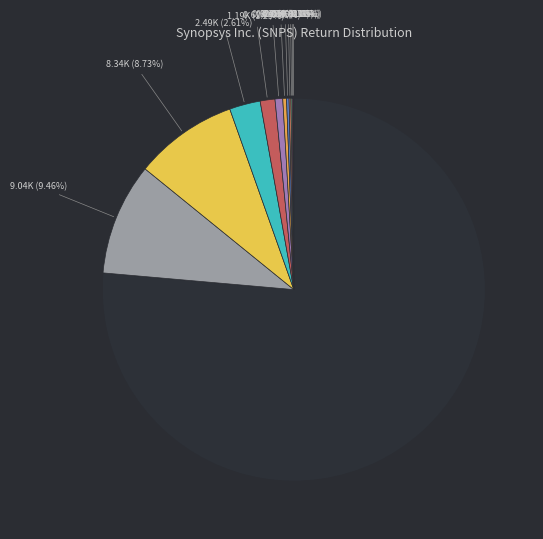

Is there a majority slice in this chart?

Yes